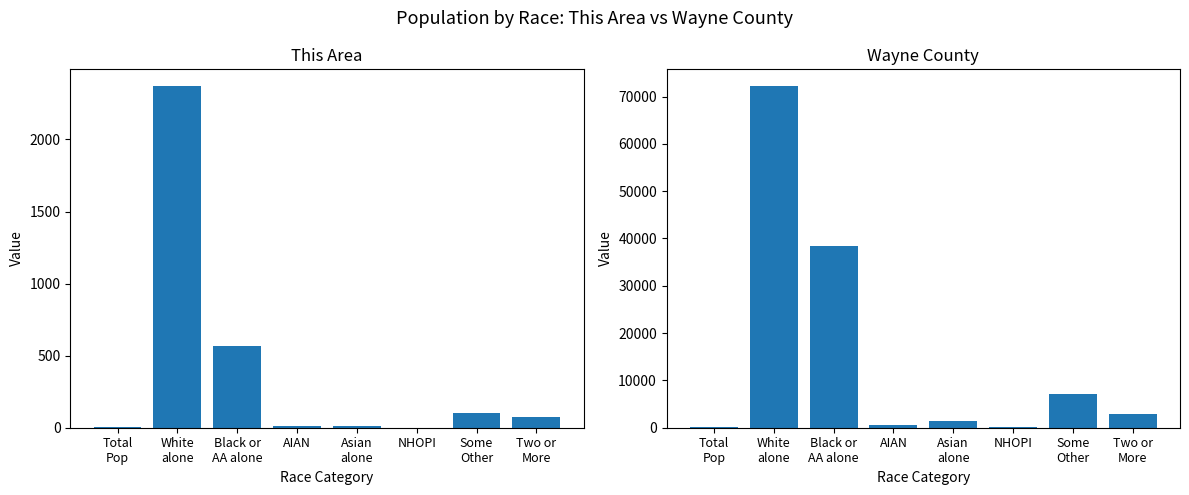

Reading left to right, list all the values displayed in this chart.

This Area: 3	2368	570	12	13	1	103	71
Wayne County: 138	72135	38499	481	1431	64	7189	2824